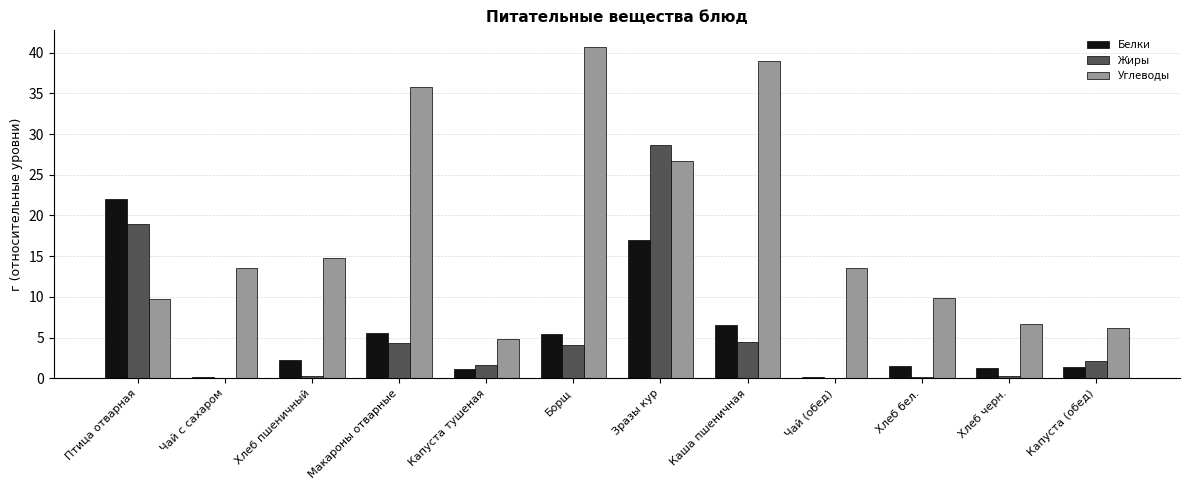

What value does the Углеводы series have at Макароны отварные?

35.7